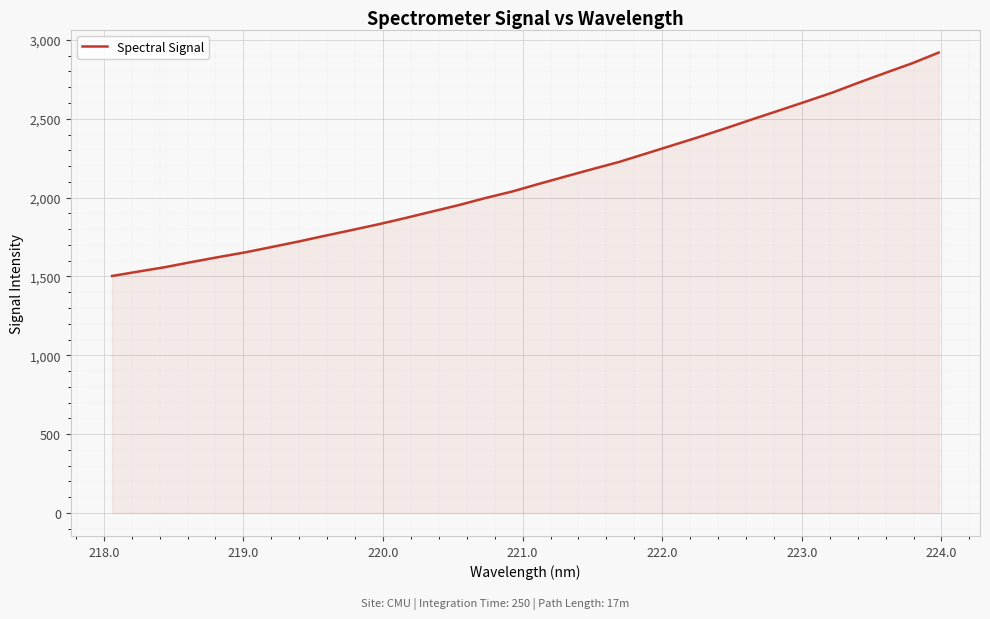

What is the minimum value shown in the chart?

1502.8